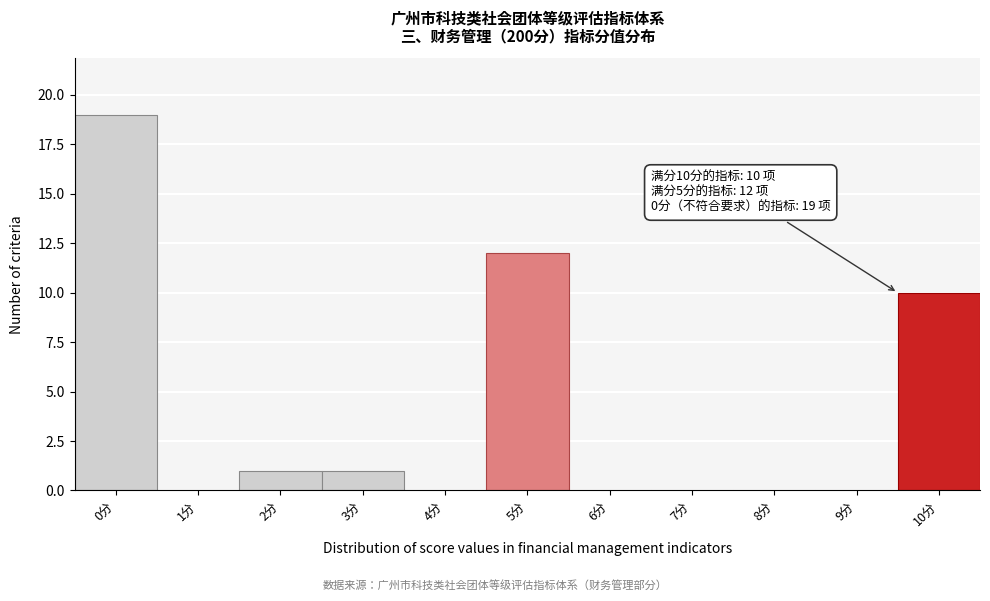

Reading left to right, transcribe all the data shown in this chart.

0分=19	1分=0	2分=1	3分=1	4分=0	5分=12	6分=0	7分=0	8分=0	9分=0	10分=10